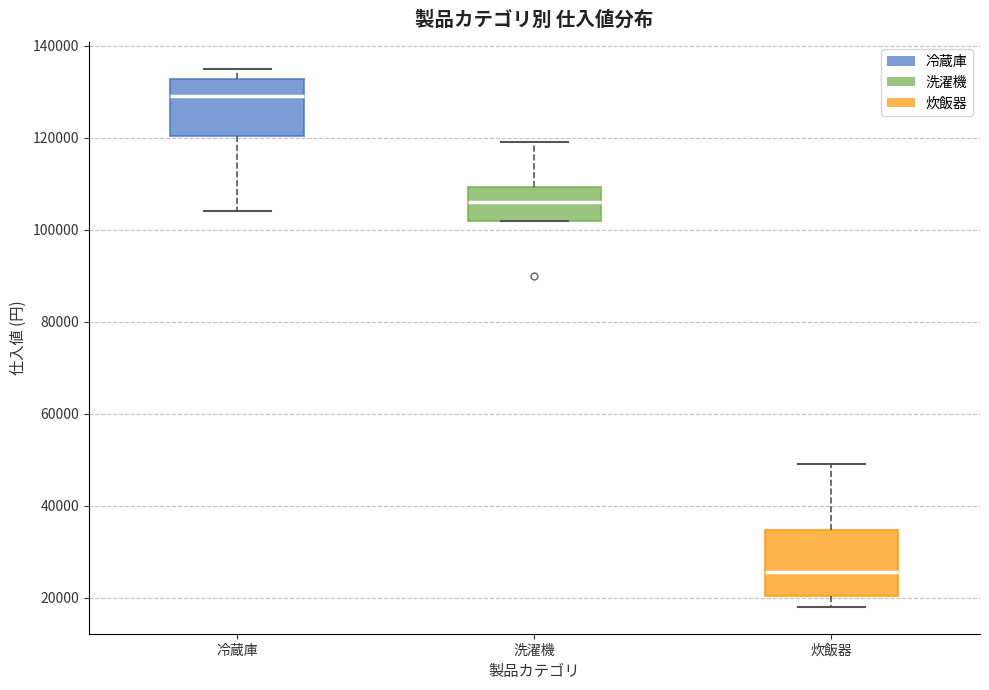

Reading left to right, read every box against the y-axis: the position of its median line, the range the box covers, and the ends of its whiskers. The values are not printed on the chart, so give them approximately, as read against the axis.

冷蔵庫: median 130000, box 120000 to 132000, whiskers 104000 to 136000
洗濯機: median 106000, box 102000 to 110000, whiskers 102000 to 120000
炊飯器: median 26000, box 20000 to 34000, whiskers 18000 to 50000